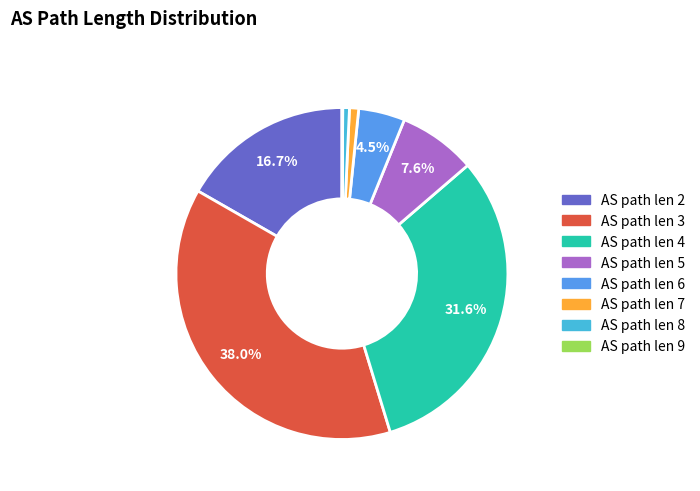

Is there any slice that represents more than half of the pie?

No